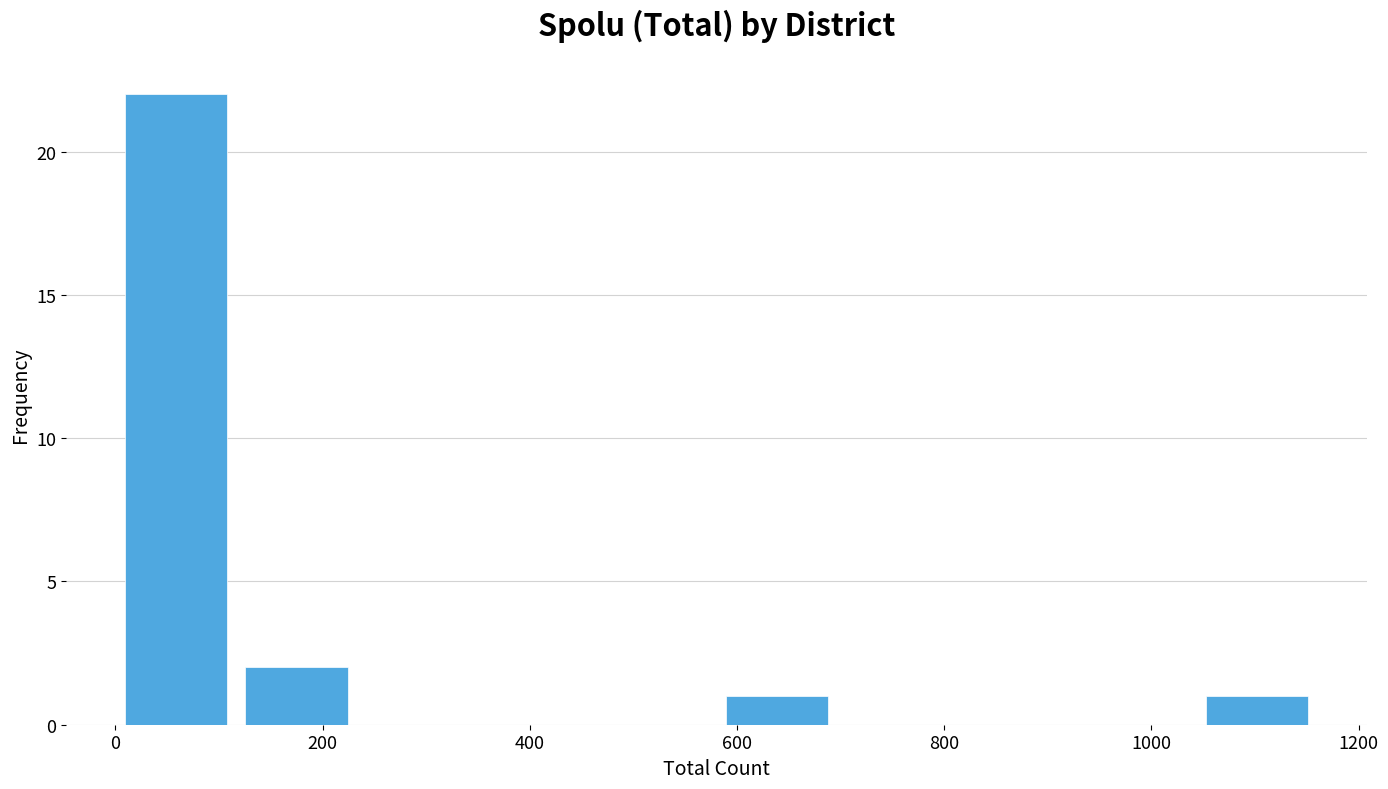

How tall is the bar that spans 1040 to 1160 on the x-axis? Neither the bar edges nor the heights are printed on the chart, so give them approximately, as read against the axes.

1